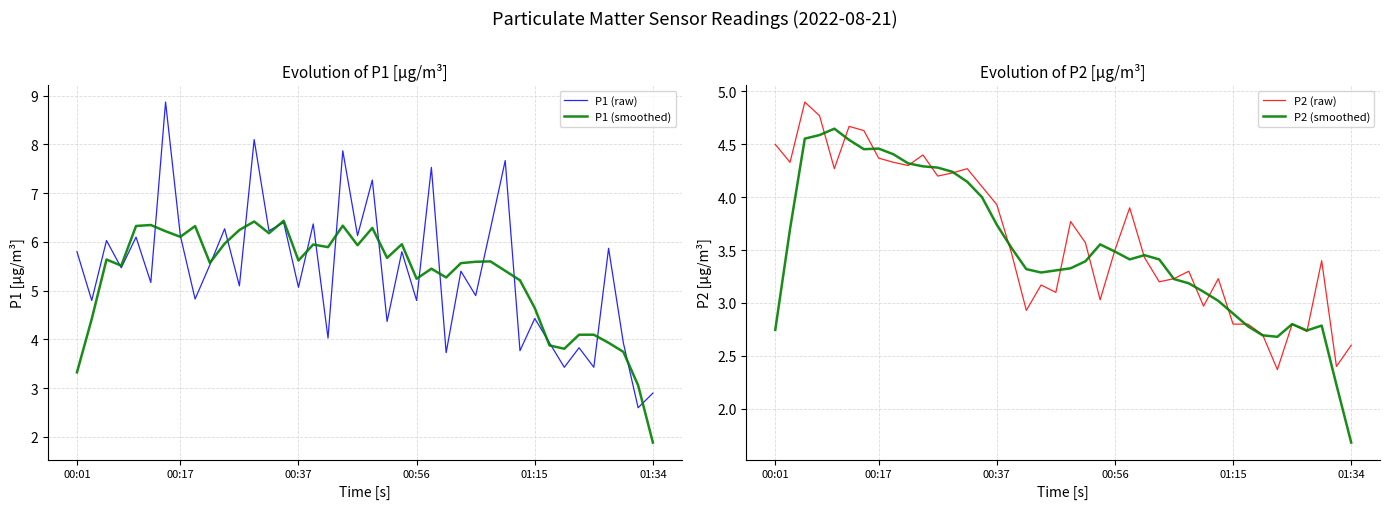

What is the lowest value of the P2 (raw) series?

2.4